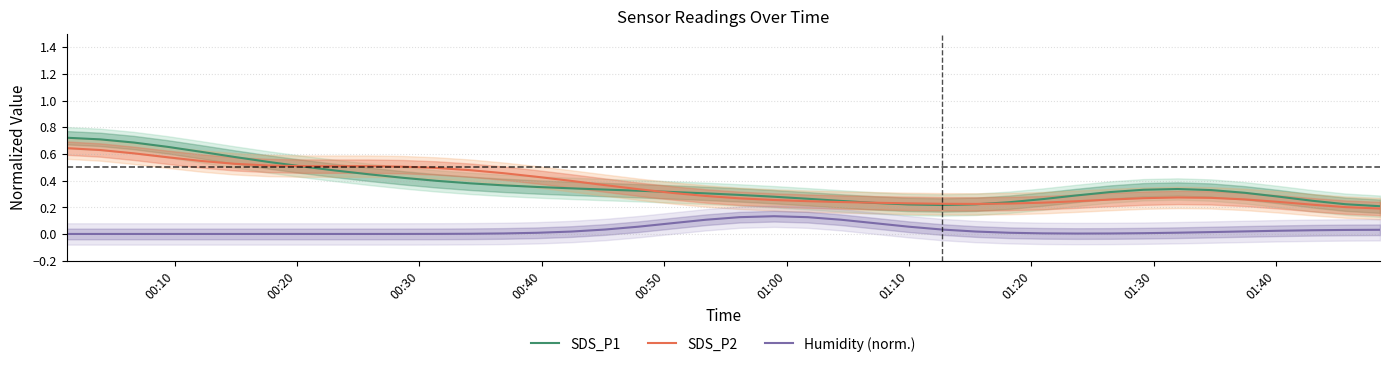

True or false: Humidity (norm.) and SDS_P2 intersect in this chart.

False